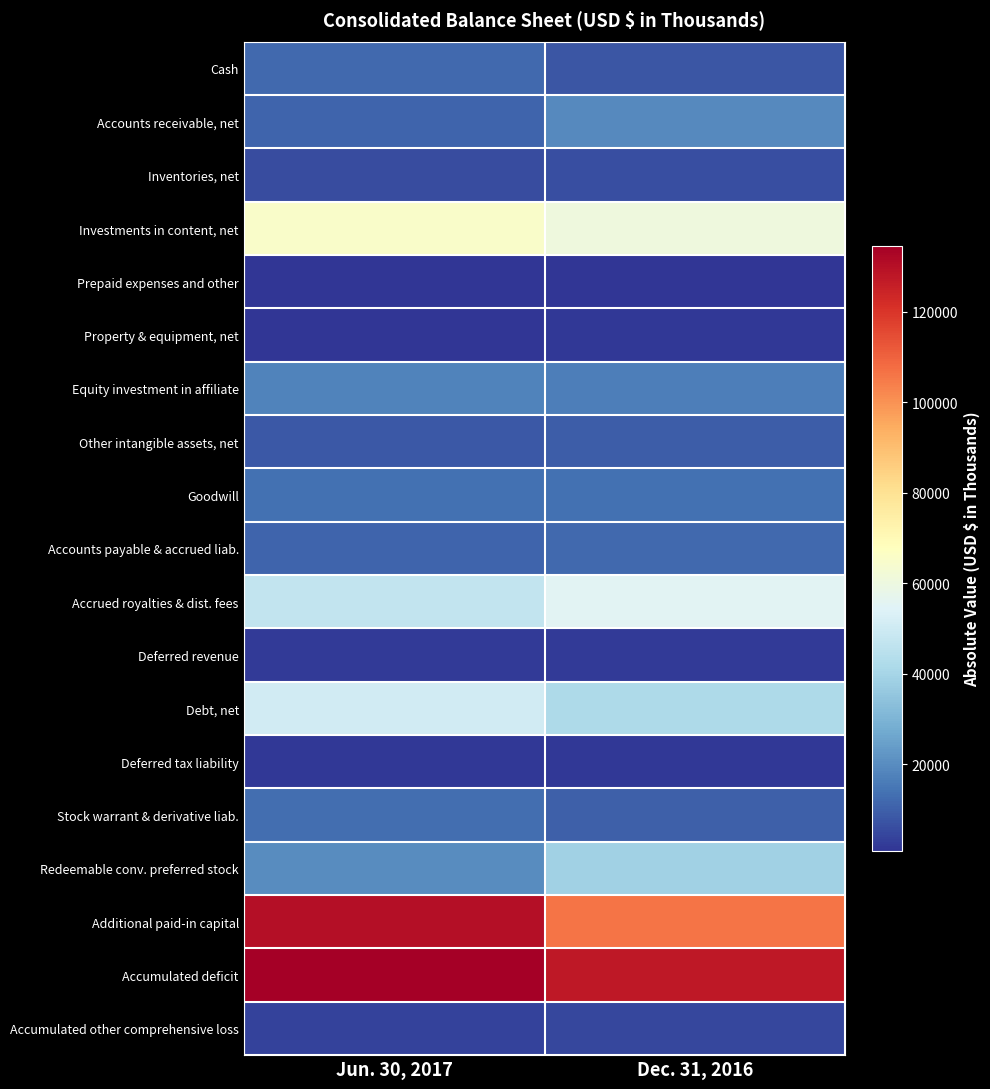

How many series are shown in this chart?

19